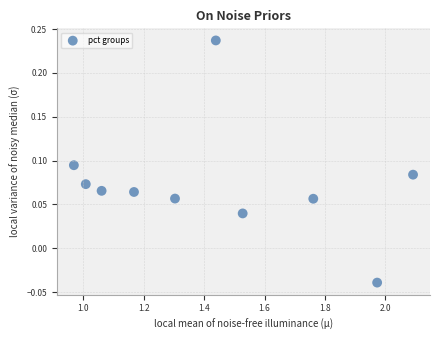

What is the range of X values (max minus min)?

1.1